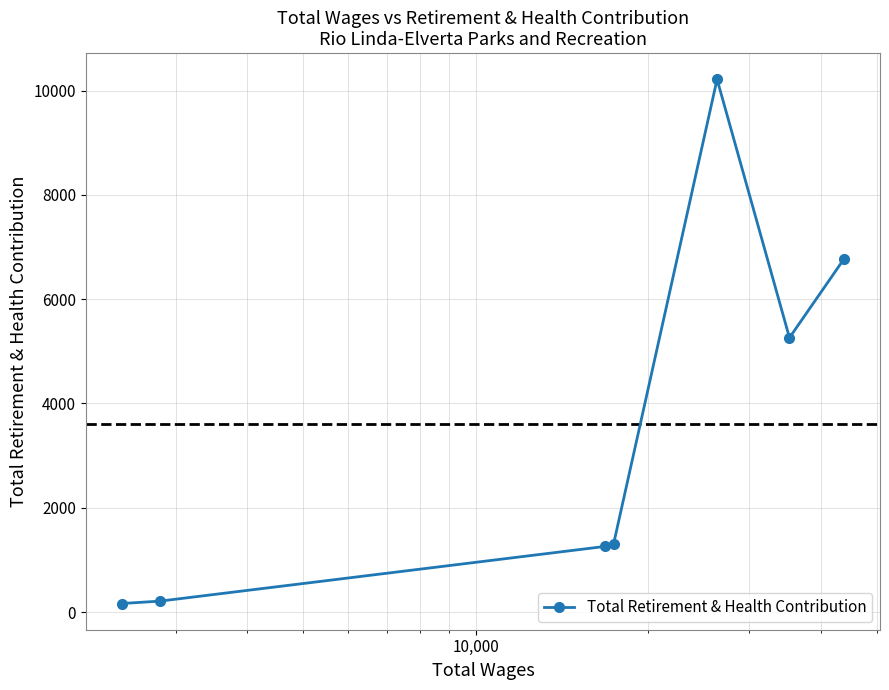

Reading left to right, list all the values displayed in this chart.

164	210	1258	1304	10214	5260	6768